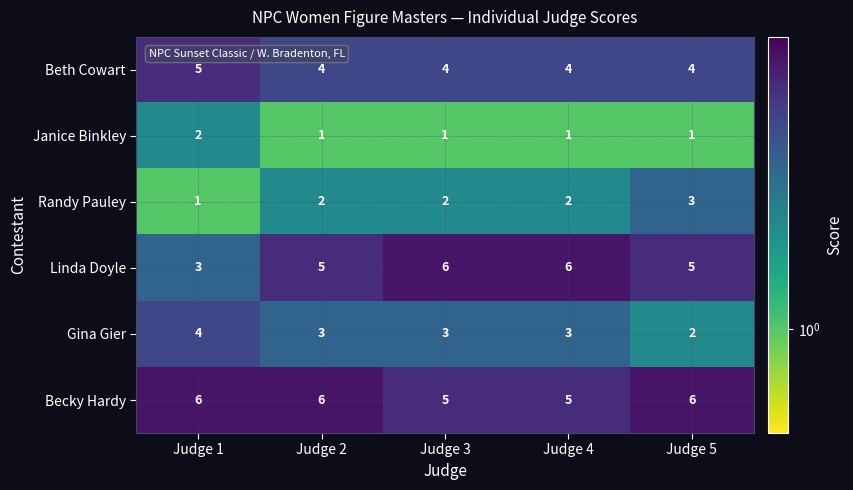

At how many categories does at least one series exceed 1?

5